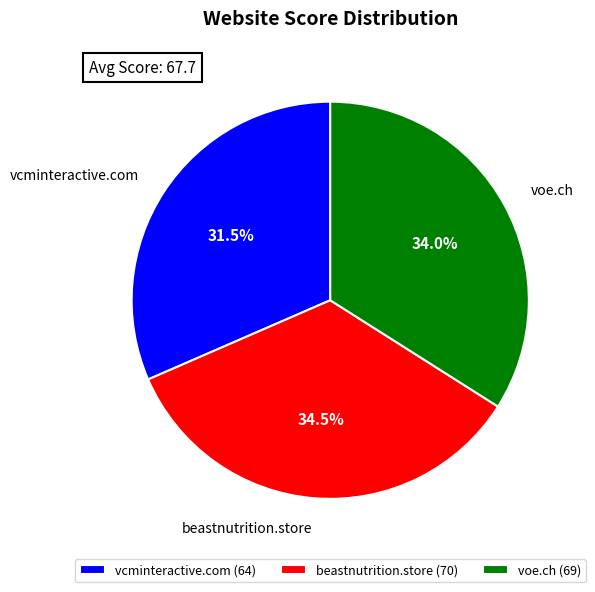

True or false: voe.ch accounts for 46% of the total.

False